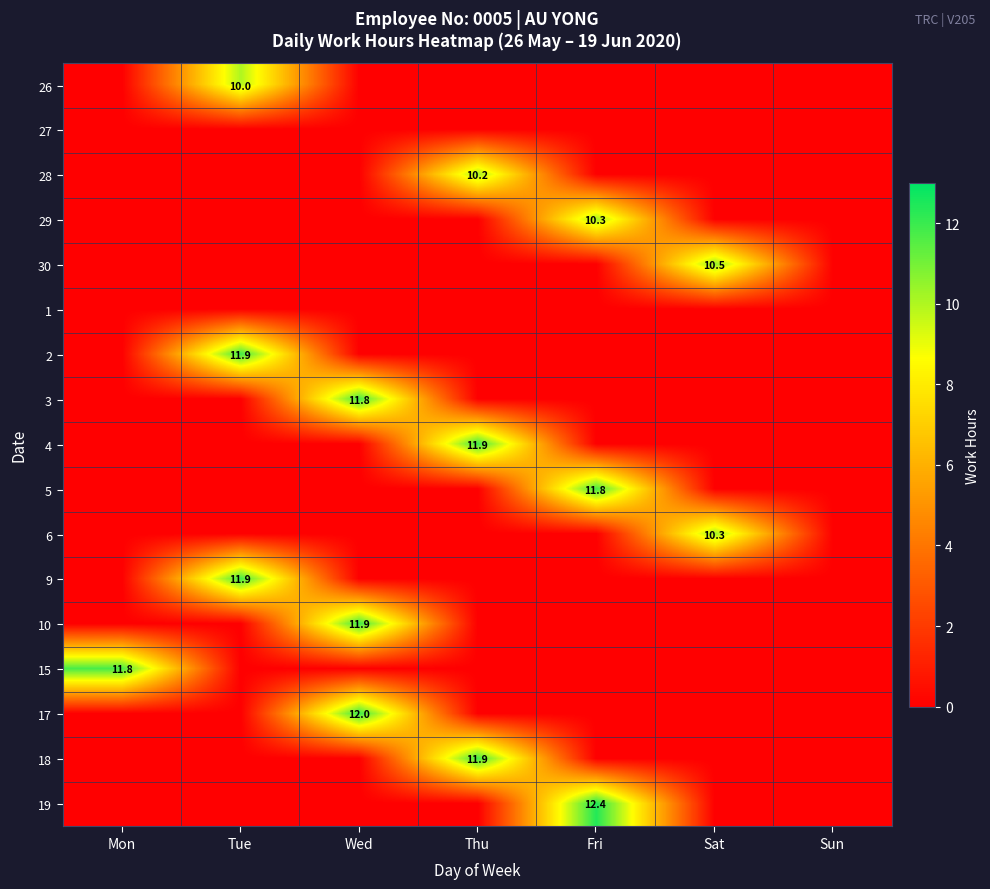

True or false: 30 has a value of 15.1 at Sat.

False